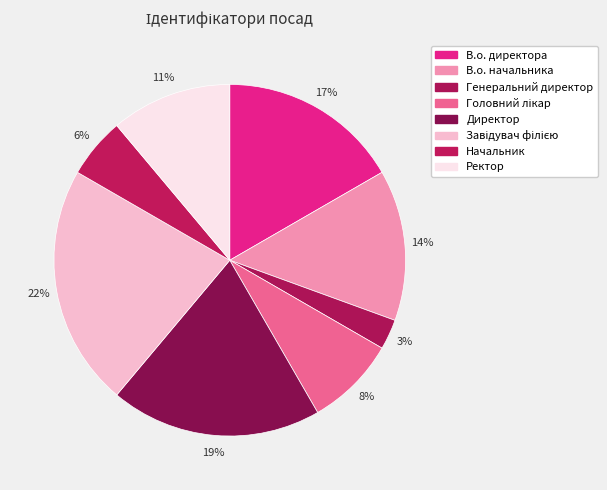

Does any single category account for the majority?

No